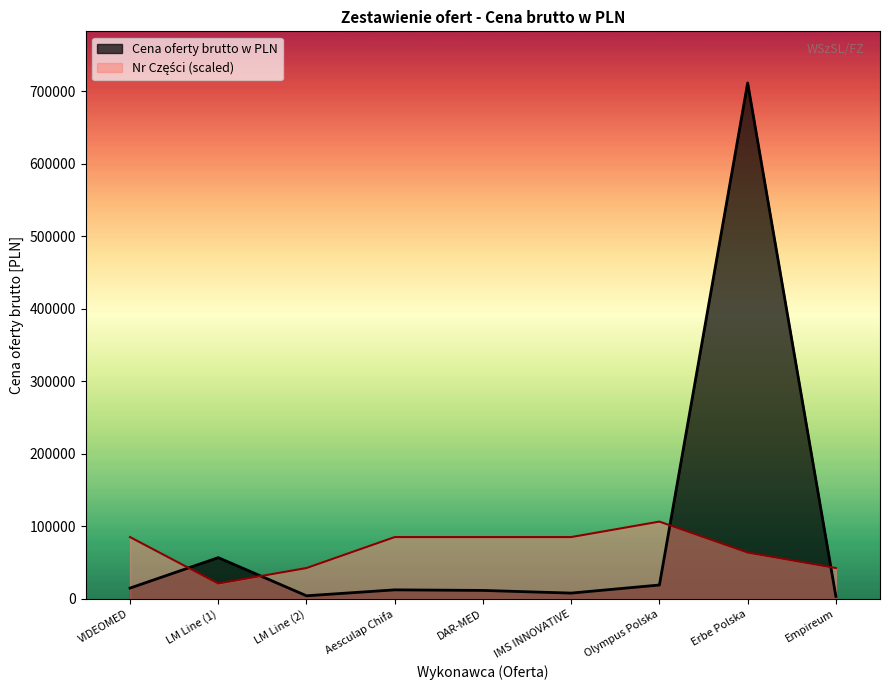

After their last crossing, which series has the higher values: Cena oferty brutto w PLN or Nr Czesci?

Nr Czesci